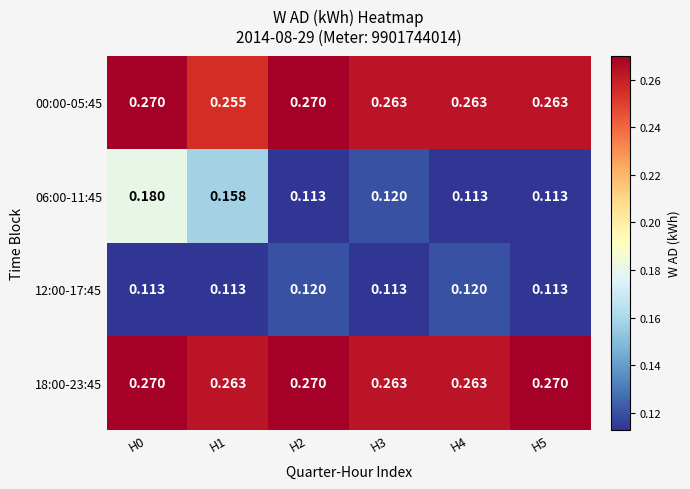

Is the value of 06:00-11:45 at H1 greater than the value of 18:00-23:45 at H4?

No